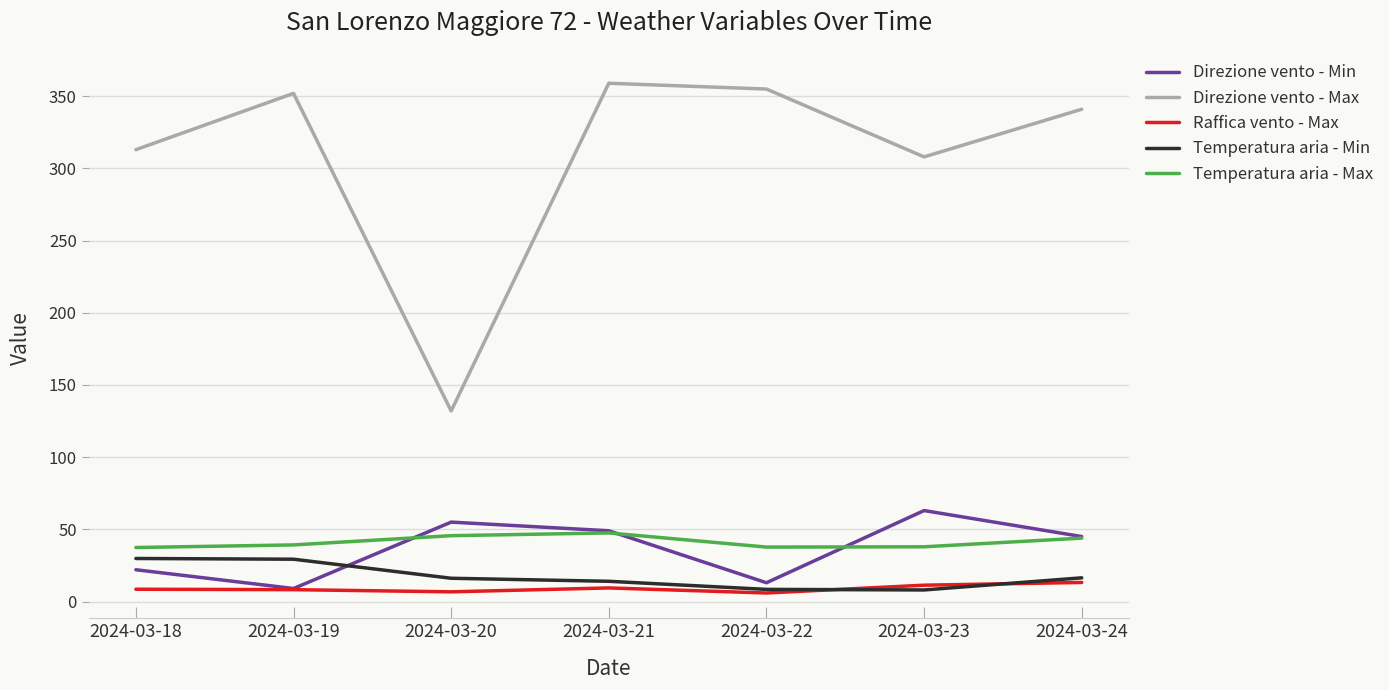

True or false: Temperatura aria - Min and Direzione vento - Max cross at least once.

False